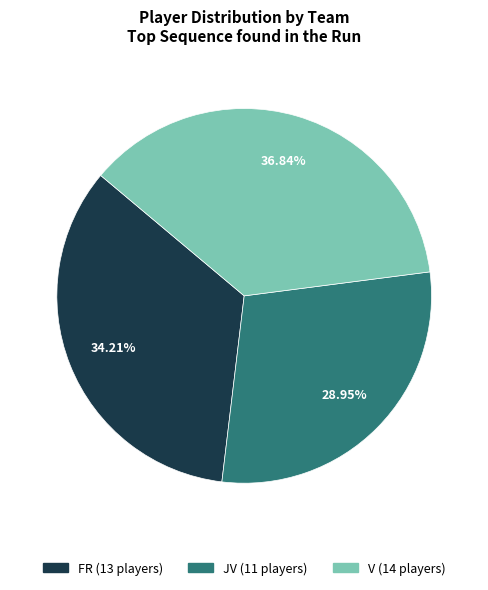

Does FR account for over 50% of the chart?

No